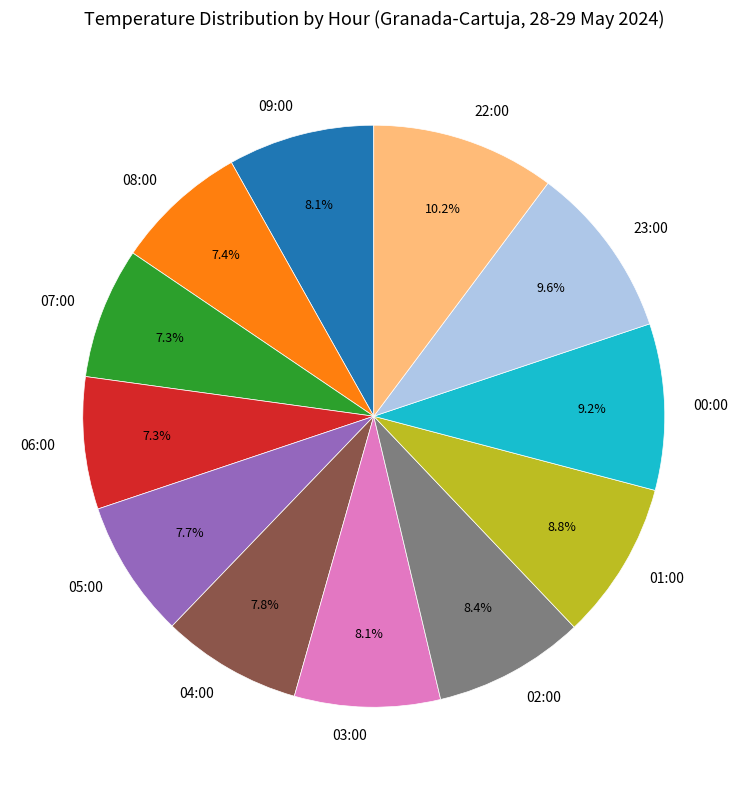

What is the largest slice in the pie chart?

22:00